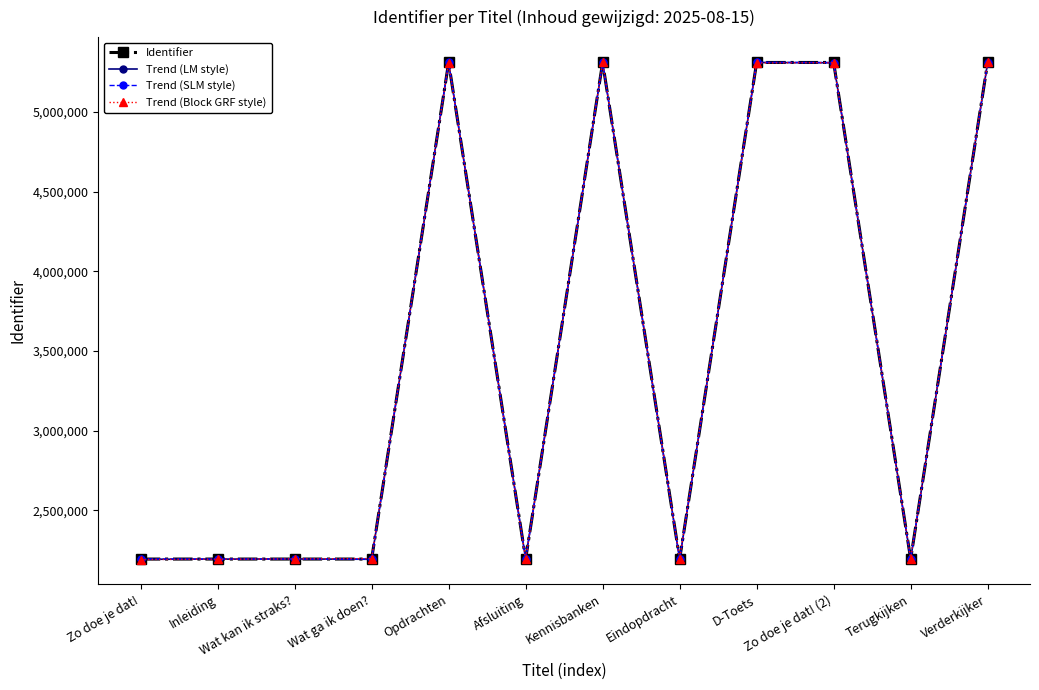

What is the spread (max minus min) of values at Zo doe je dat! (2)?

2062.0